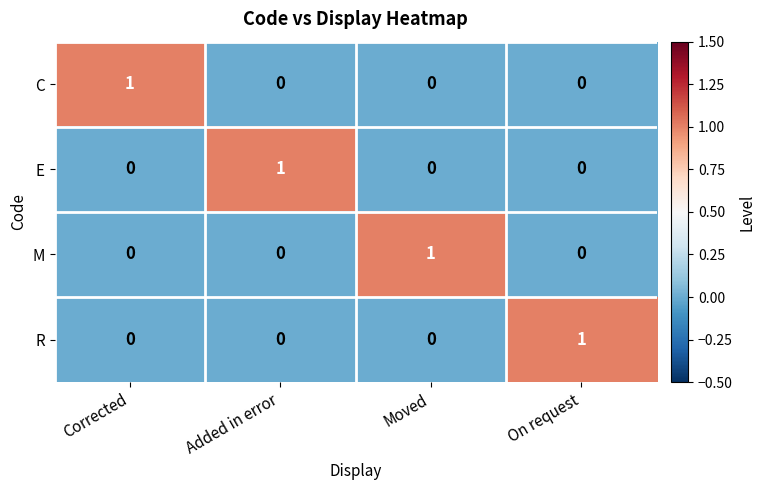

The C series shows 0 at On request. True or false?

True